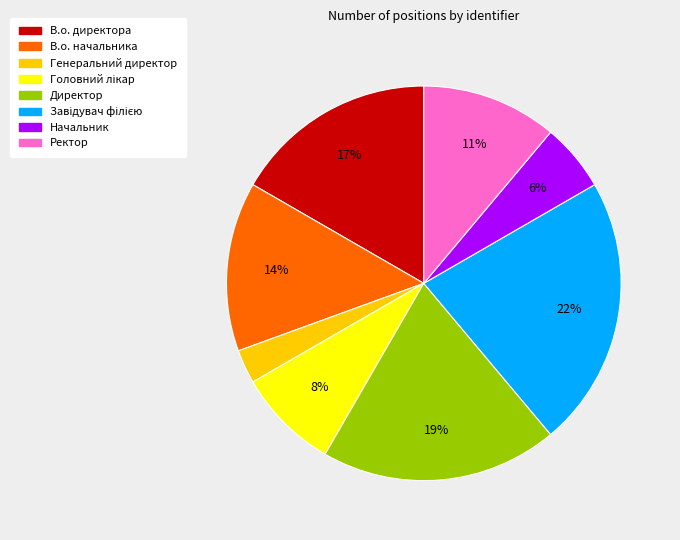

To the nearest percent, what percentage of the pie is Генеральний директор?

3%